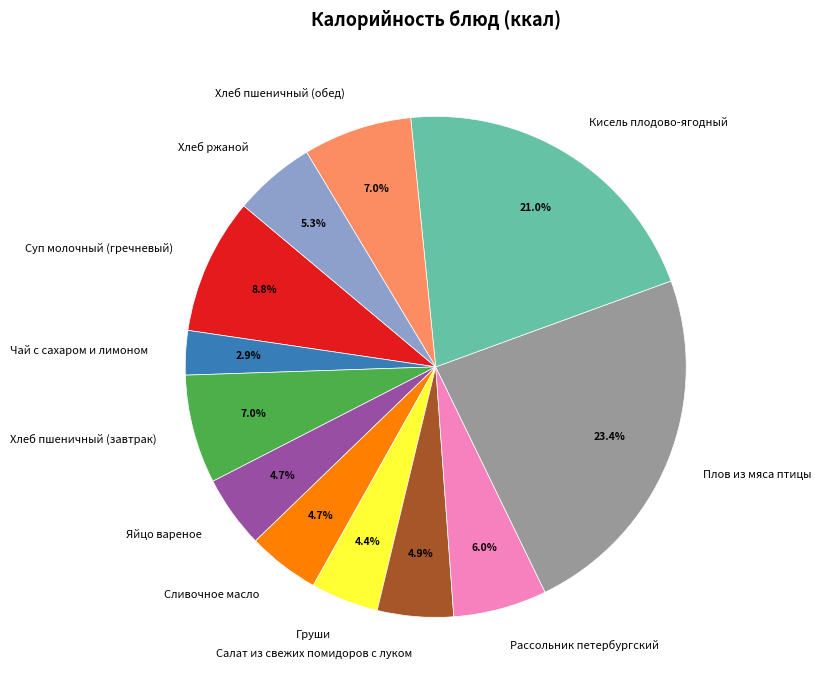

To the nearest percent, what portion does Суп молочный (гречневый) represent?

9%